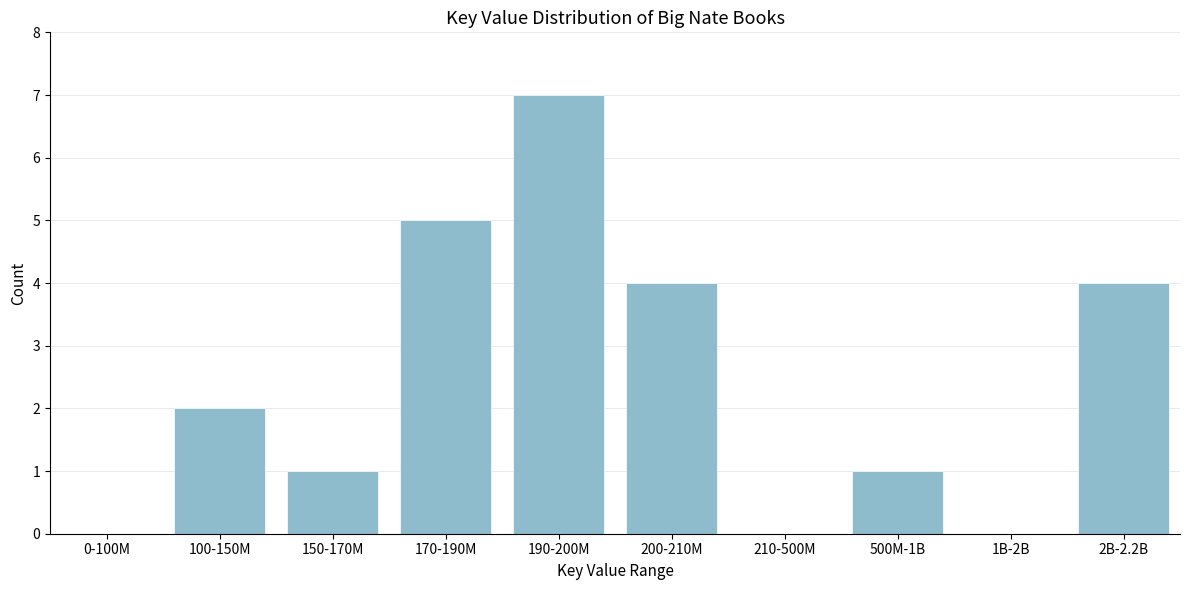

Reading left to right, transcribe all the data shown in this chart.

0-100M=0	100-150M=2	150-170M=1	170-190M=5	190-200M=7	200-210M=4	210-500M=0	500M-1B=1	1B-2B=0	2B-2.2B=4